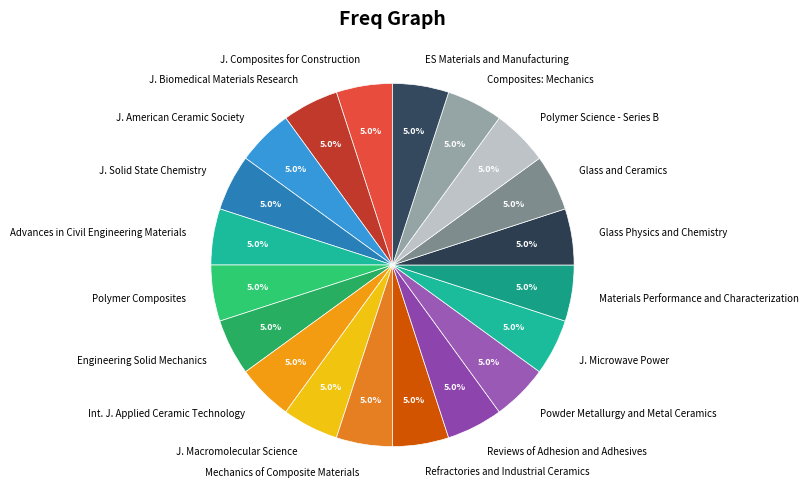

Approximately how many times larger is the value at Glass Physics and Chemistry compared to Engineering Solid Mechanics?

1.0